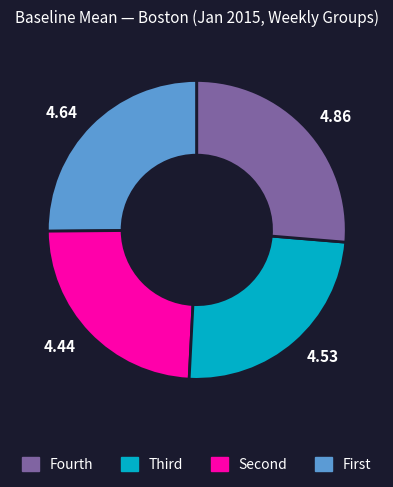

Approximately how many times larger is the value at 4.53 compared to 4.44?

1.0